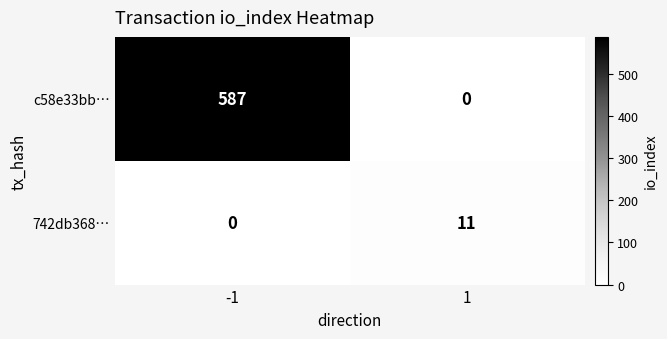

At how many categories does at least one series exceed 558?

1